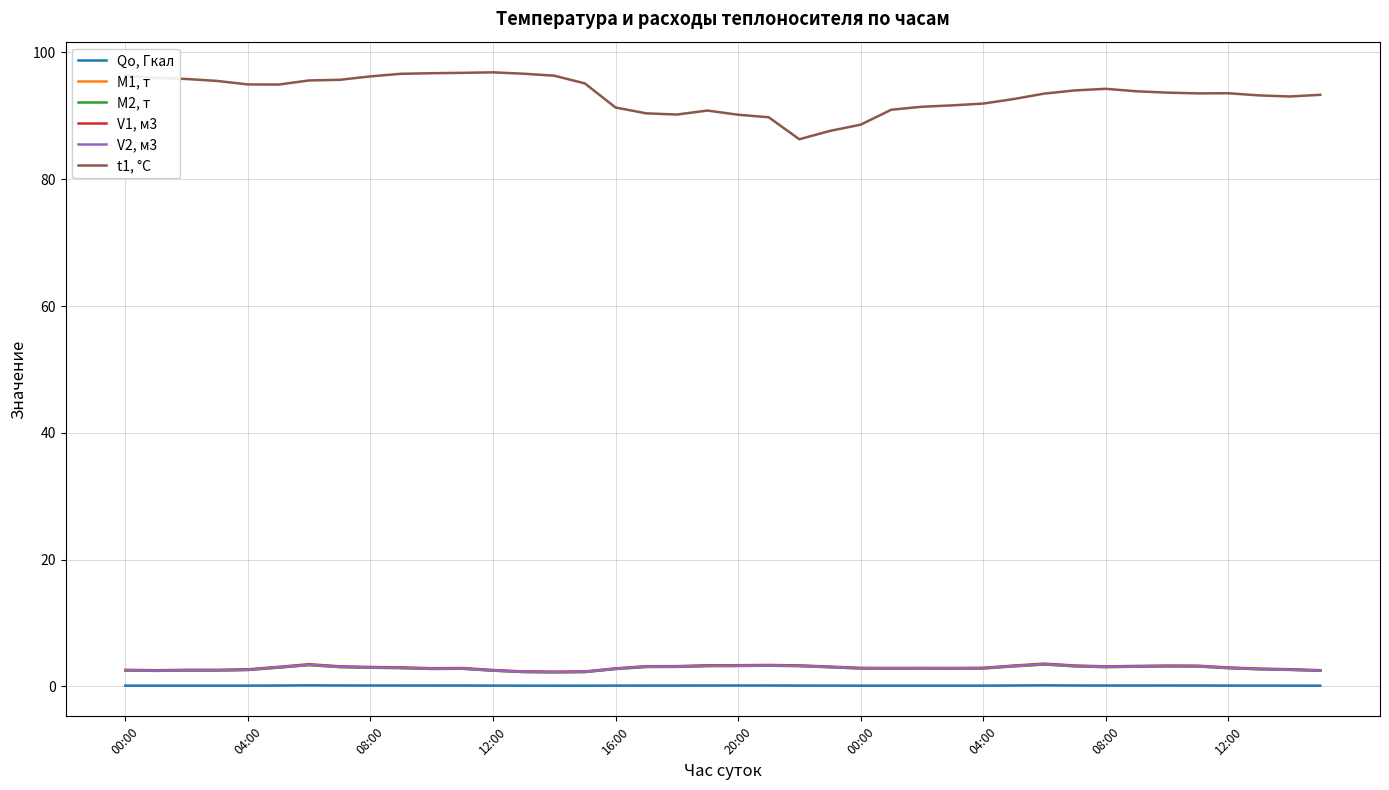

How many interior local valleys does the M1, т series have?

6